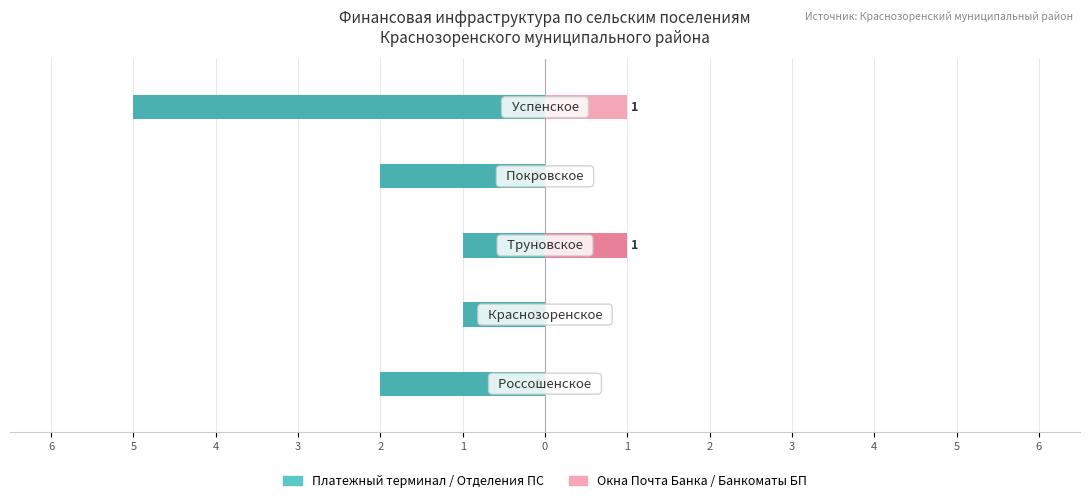

Reading left to right, extract all data points from this chart.

Платежный терминал: 6=-2	5=-1	4=-1	3=-2	2=-5
Отделения почтовой связи: 6=-2	5=-1	4=-1	3=-2	2=-5
Окна Почта Банка: 6=0	5=0	4=0	3=0	2=1
Банкоматы типа БП: 6=0	5=0	4=1	3=0	2=0